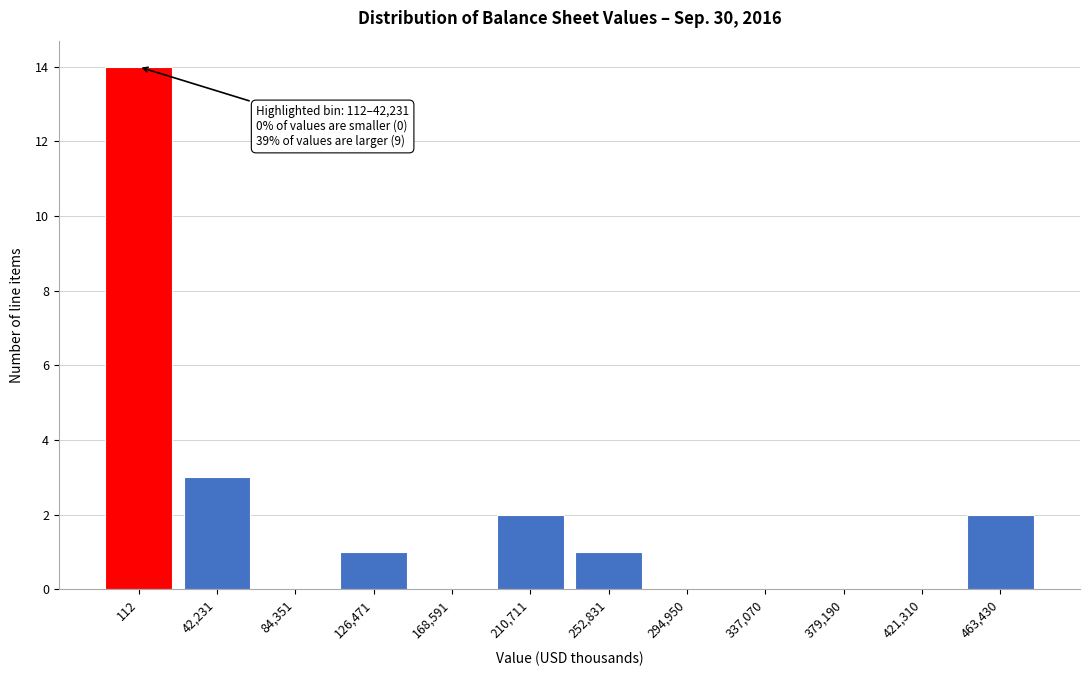

Reading left to right, extract all data points from this chart.

112=14	42,231=3	84,351=0	126,471=1	168,591=0	210,711=2	252,831=1	294,950=0	337,070=0	379,190=0	421,310=0	463,430=2